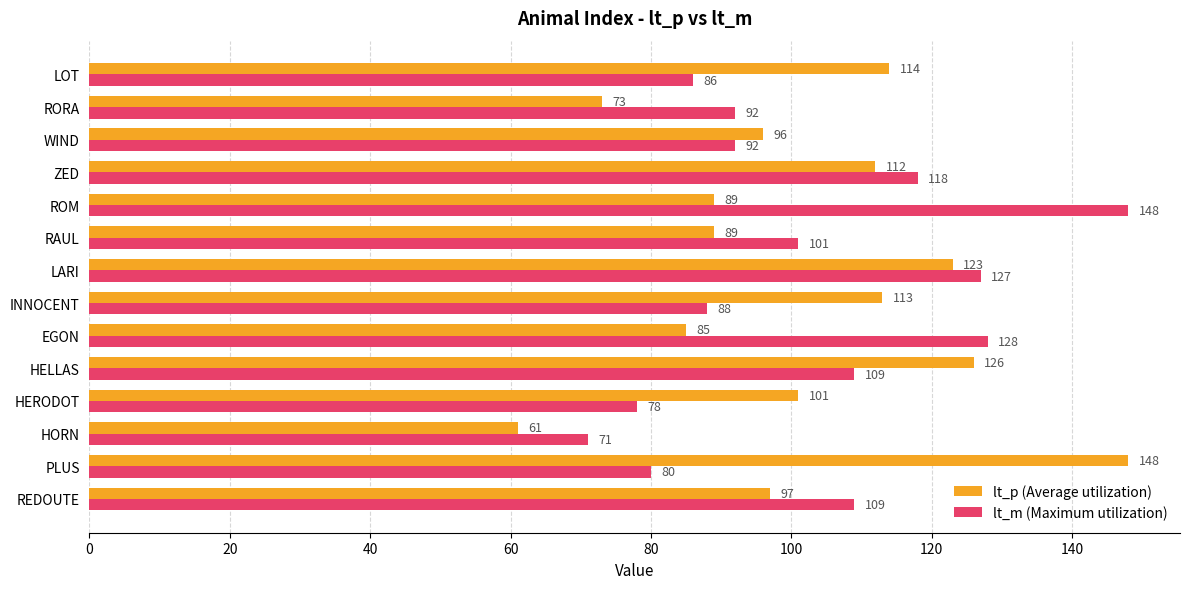

Which series has the largest range (max minus min)?

lt_p (Average utilization)